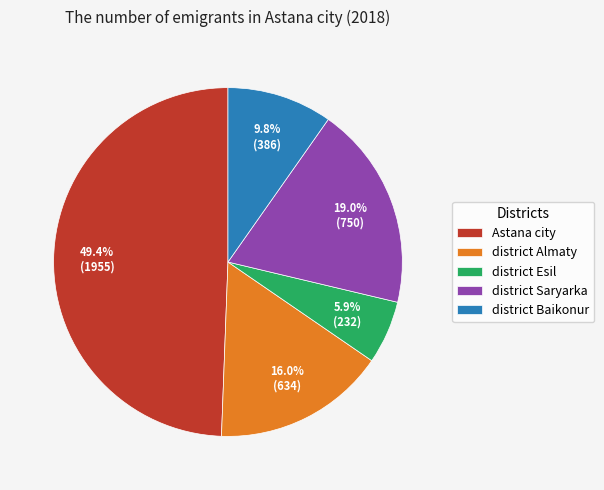

To the nearest percent, what percentage of the pie is district Esil?

6%